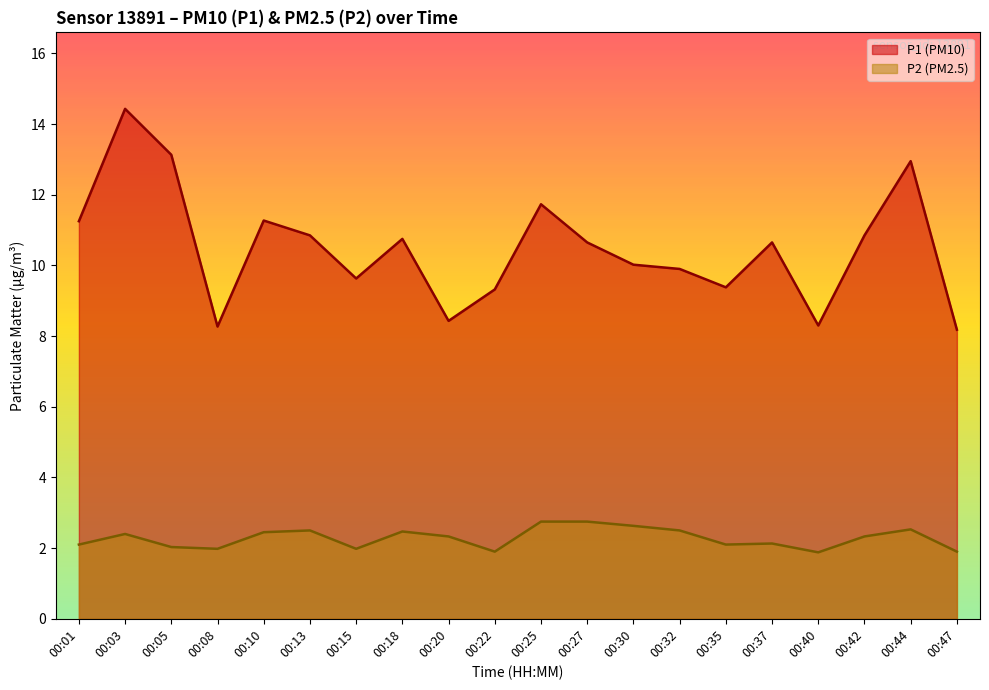

The P2 series shows 1.1 at 00:08. True or false?

False